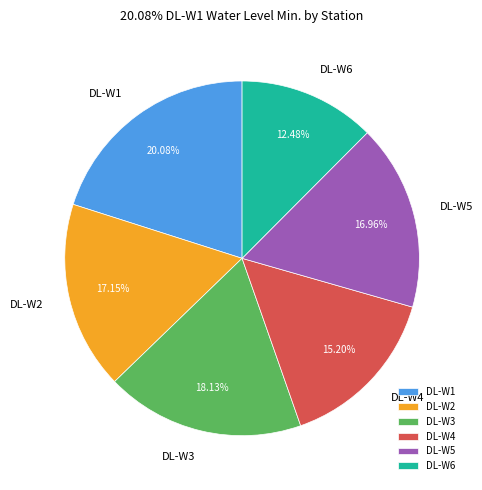

Does DL-W3 account for over 50% of the chart?

No